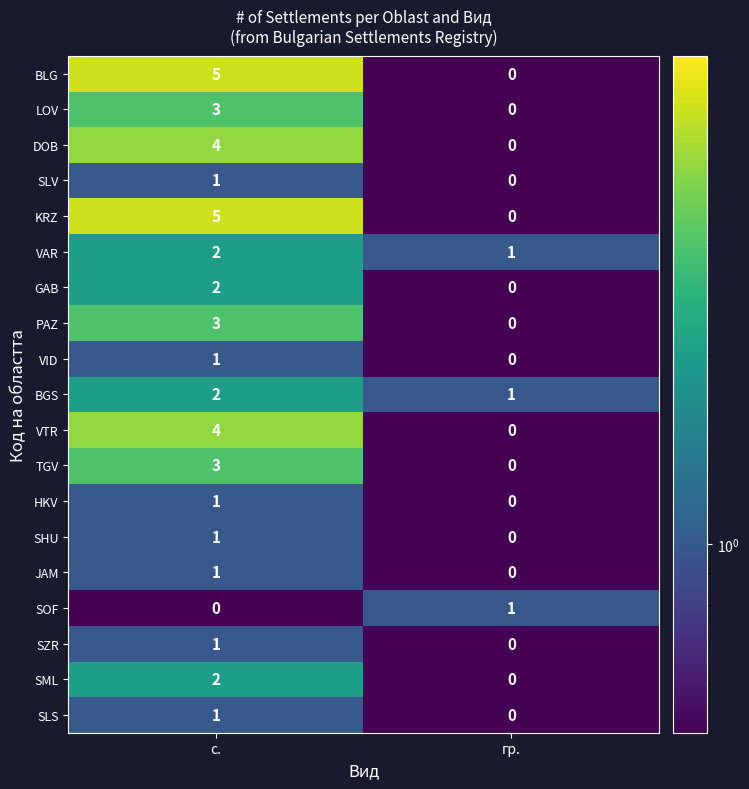

What is the difference between the maximum and minimum values in the DOB series?

4